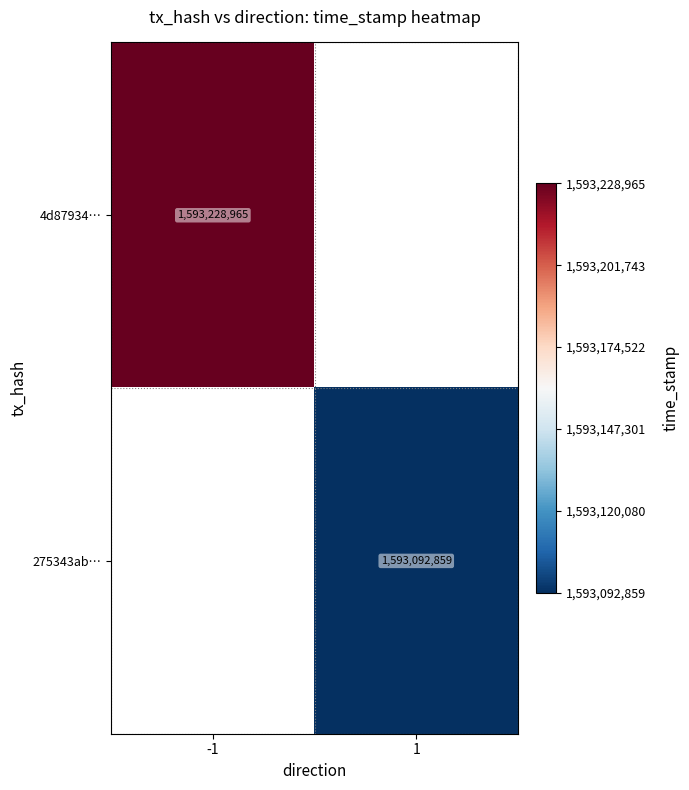

Is the value of 4d87934… at 1 greater than the value of 275343ab… at 1?

No